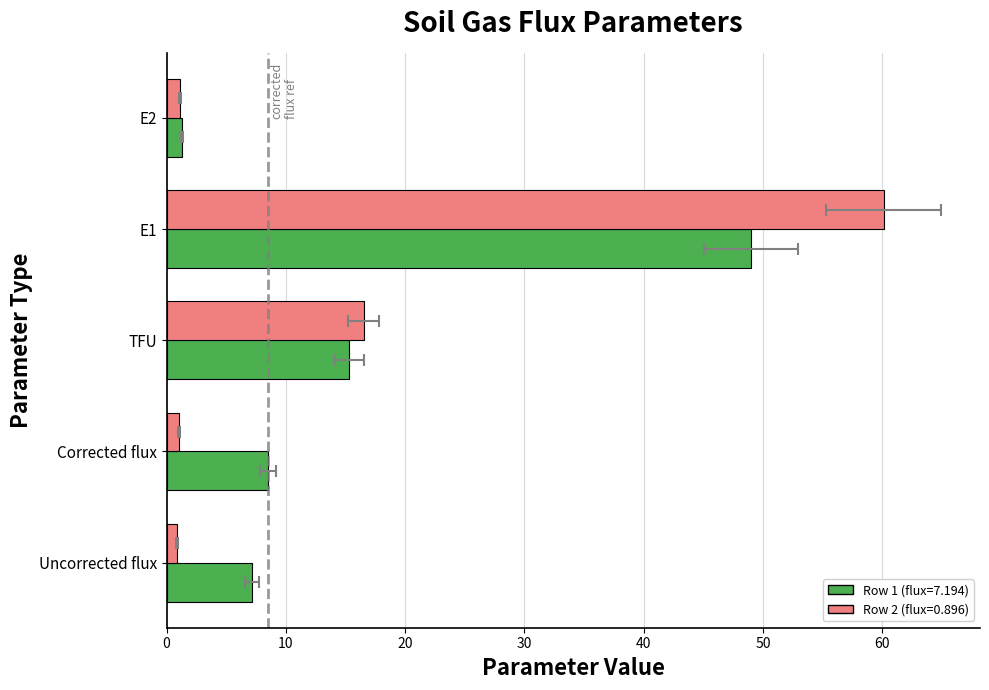

What position from the left is E2?

5